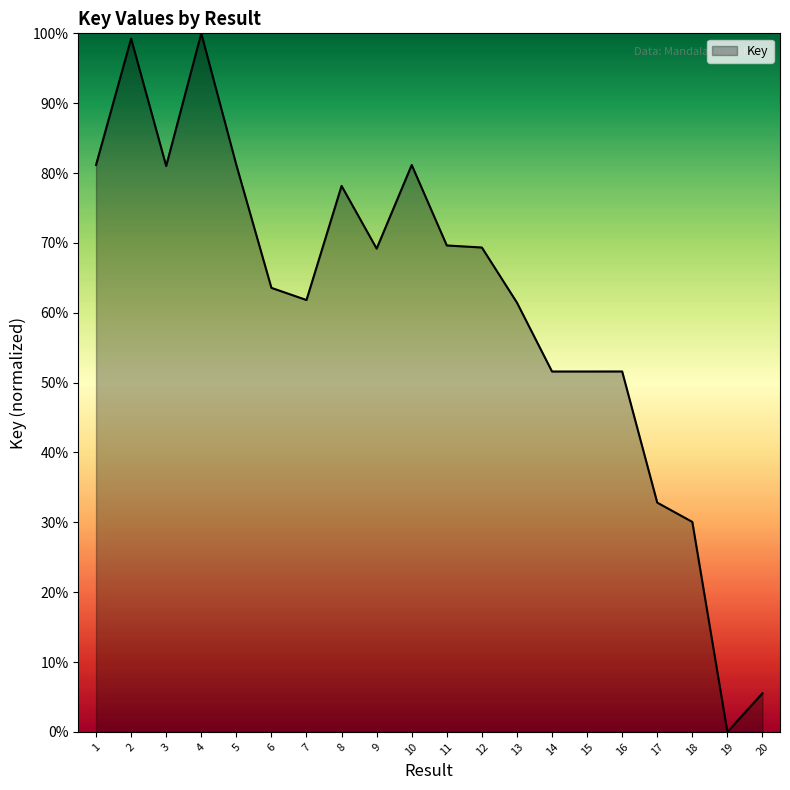

How many values are above zero?

19